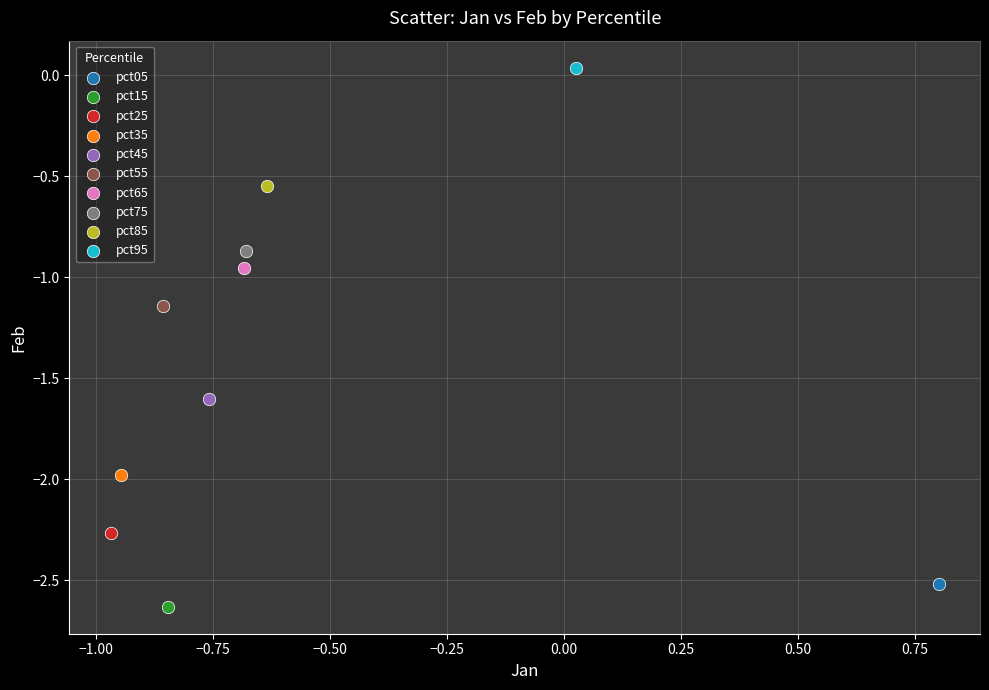

Which series contains the lowest Y value?

pct15